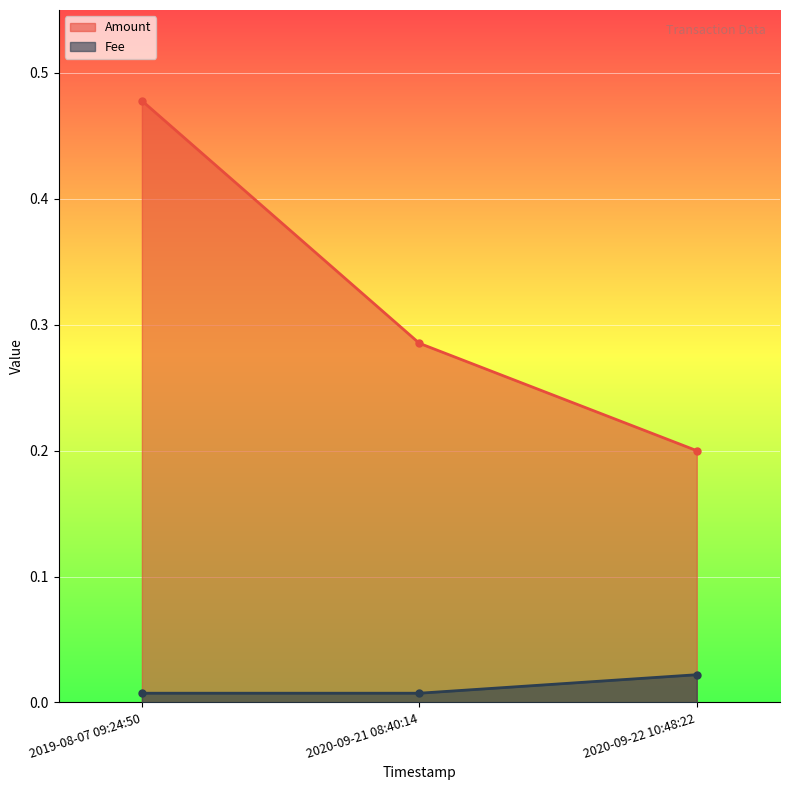

True or false: Fee has a value of 0.0 at 2020-09-21 08:40:14.

False